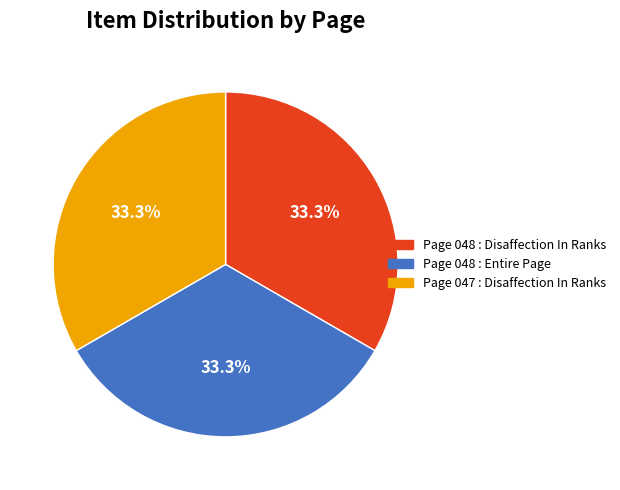

What is the ratio of the value at Page 047 : Disaffection In Ranks to the value at Page 048 : Entire Page?

1.0